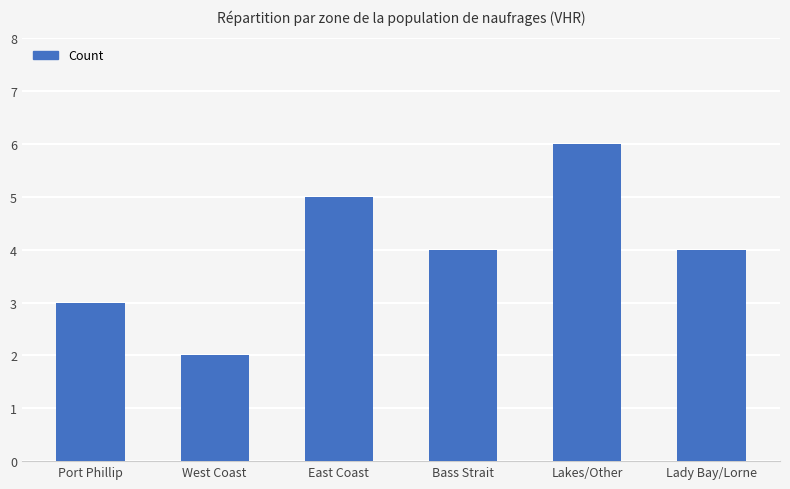

What is the sum of all values?

24